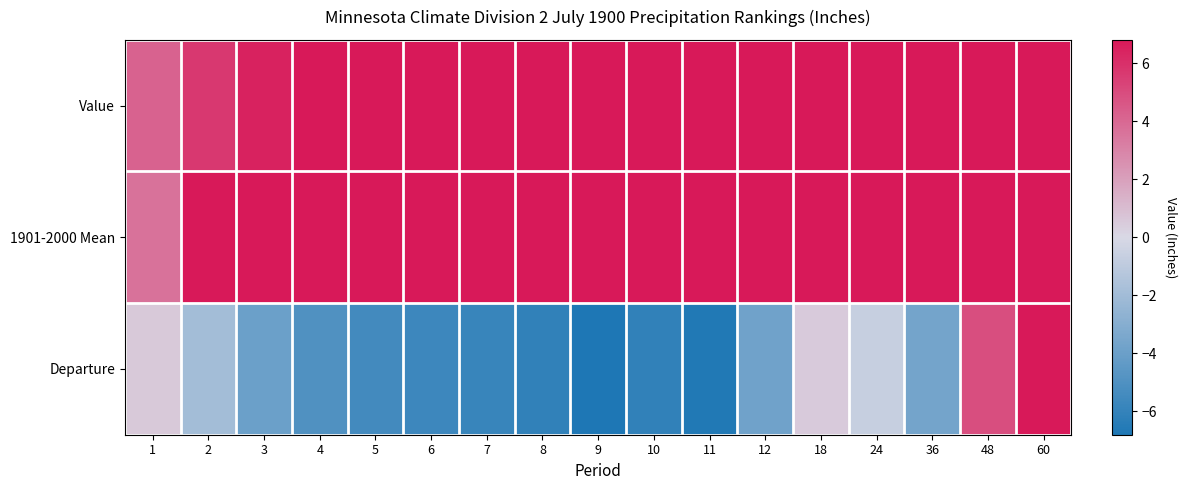

At which category is the sum across all series the highest?

60